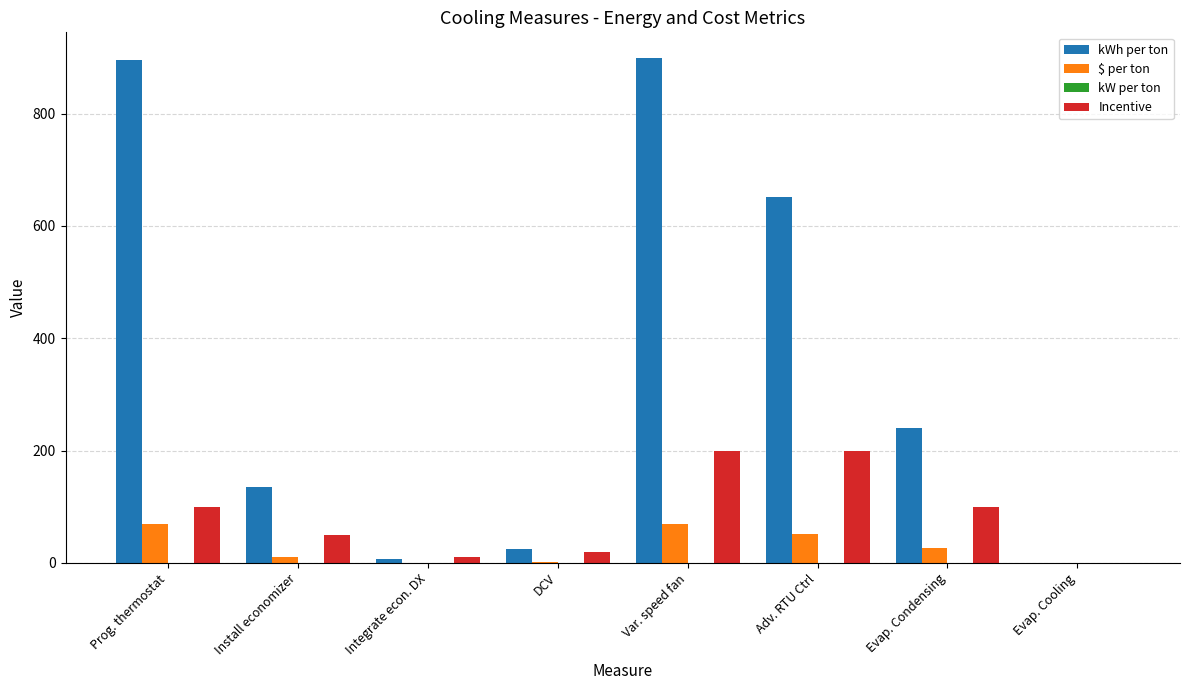

What is the total value across all series at Prog. thermostat?

1065.4